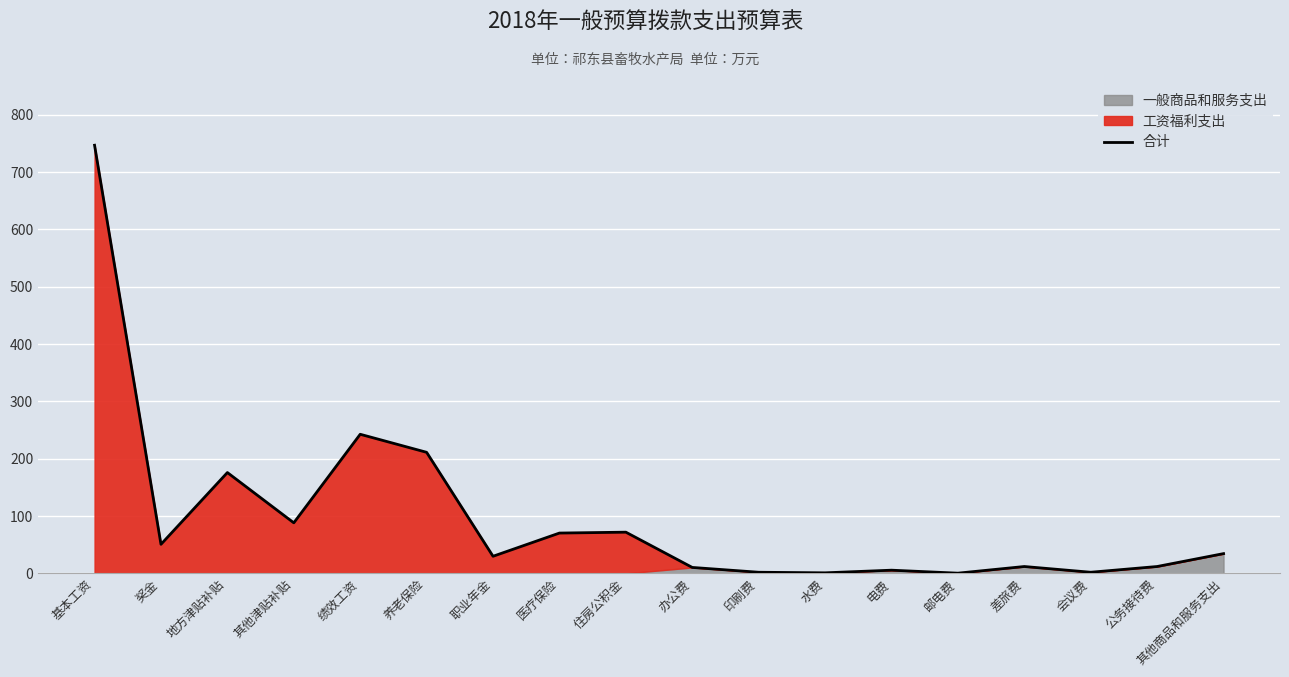

The value at 会议费 is 2.6. True or false?

False